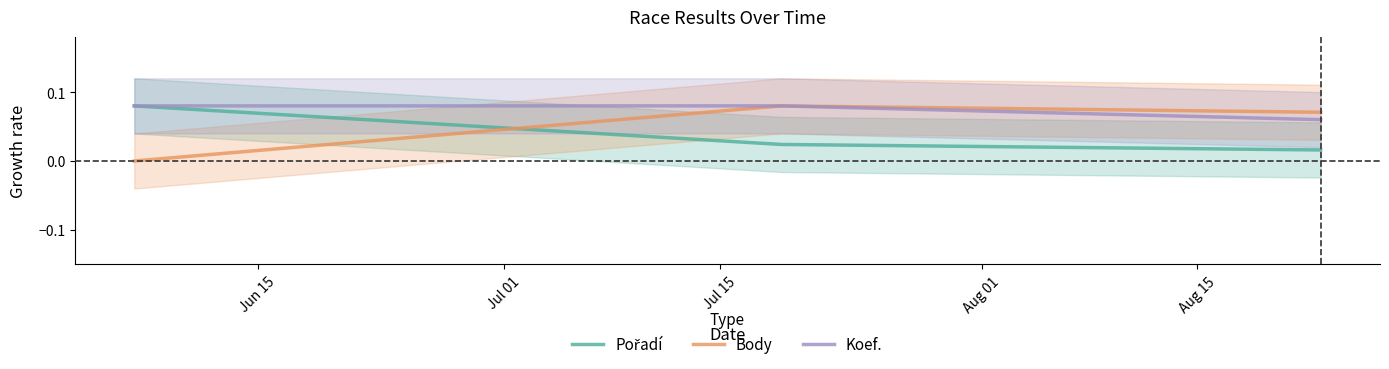

Count the number of data series in this chart.

3